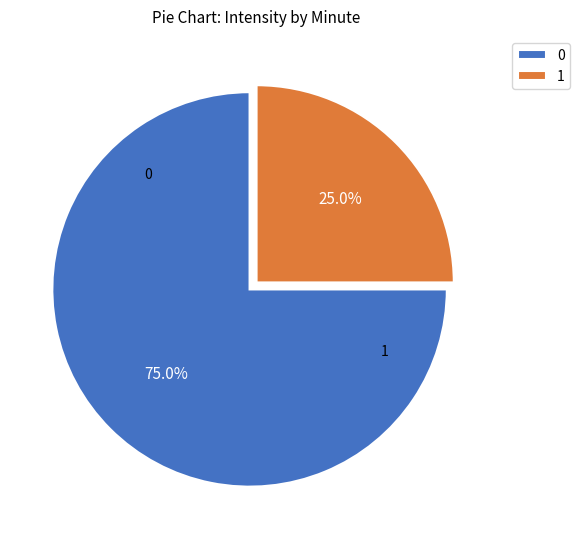

How many segments does this pie chart have?

2